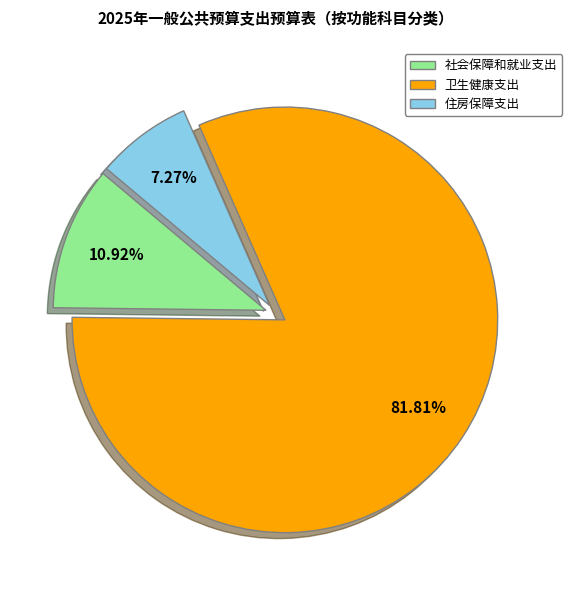

To the nearest percent, what is the difference between the 住房保障支出 and 社会保障和就业支出 slice percentages?

4%